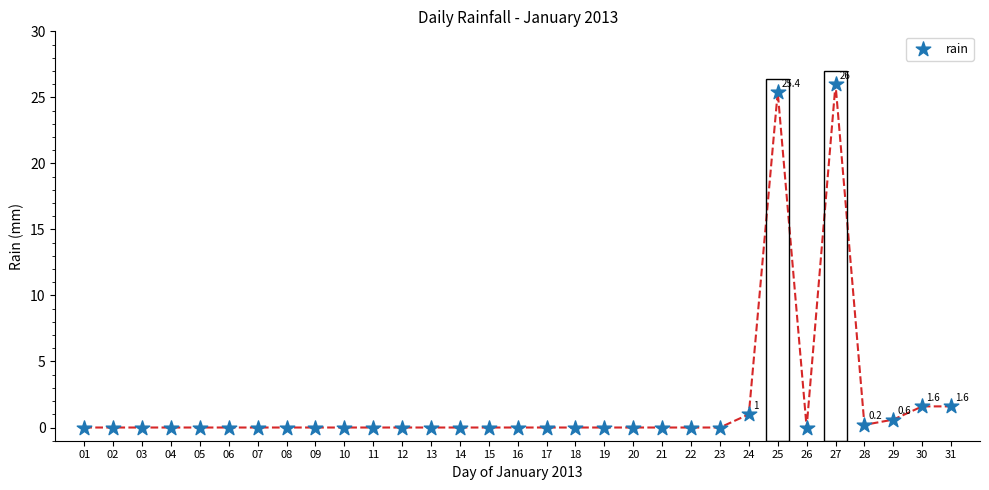

What is the range of Y values (max minus min)?

26.0